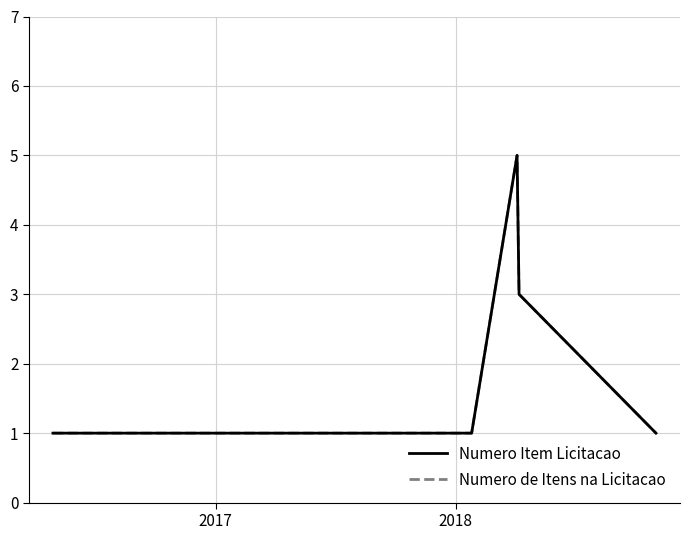

What is the average value of the Numero de Itens na Licitacao series?

2